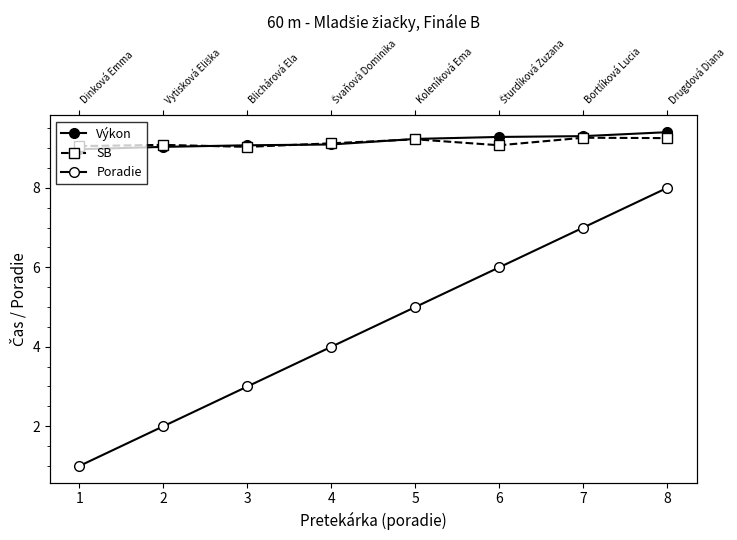

What is the difference between the Poradie values at 4 and 3?

1.0